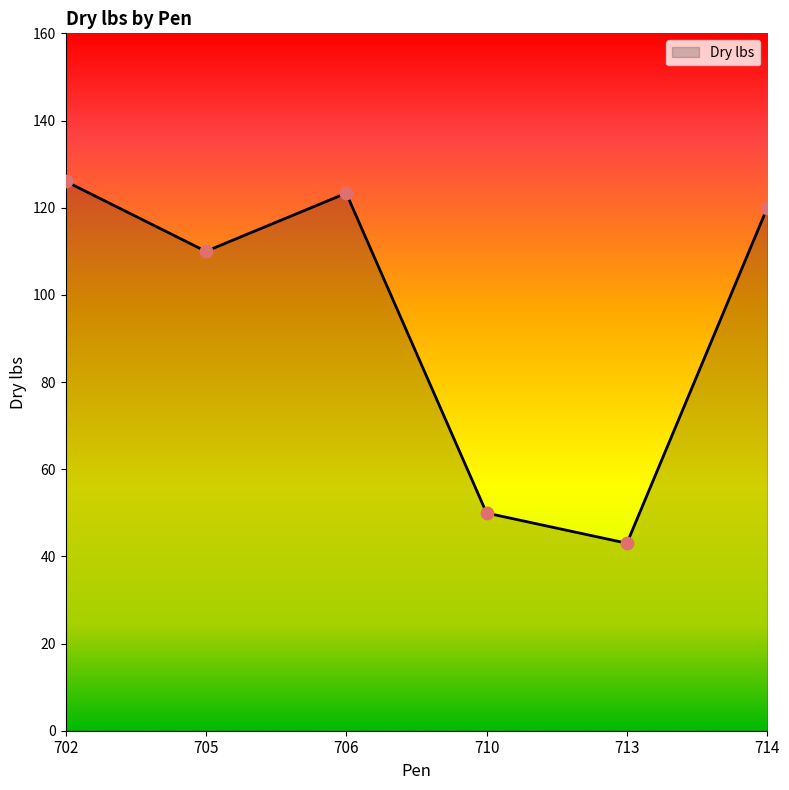

What is the change in value from 702 to 713?

-83.0